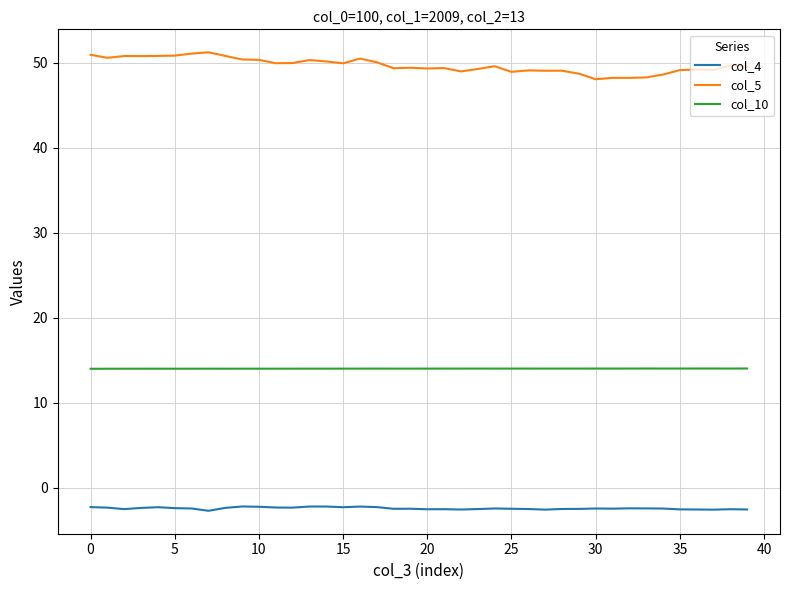

List the series in order of their peak value, highest first.

col_5, col_10, col_4